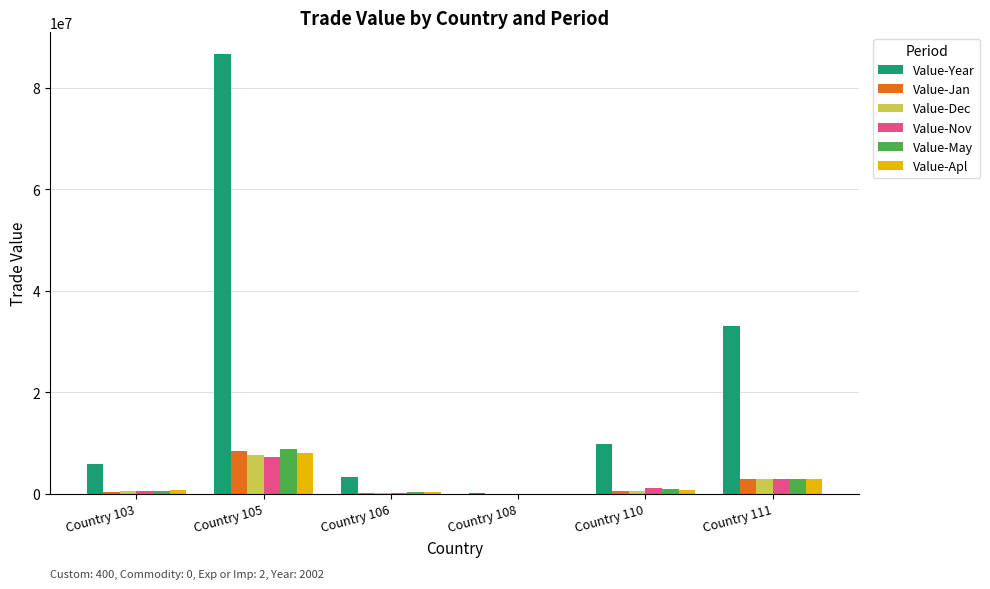

Which series has the largest total across all categories?

Value-Year